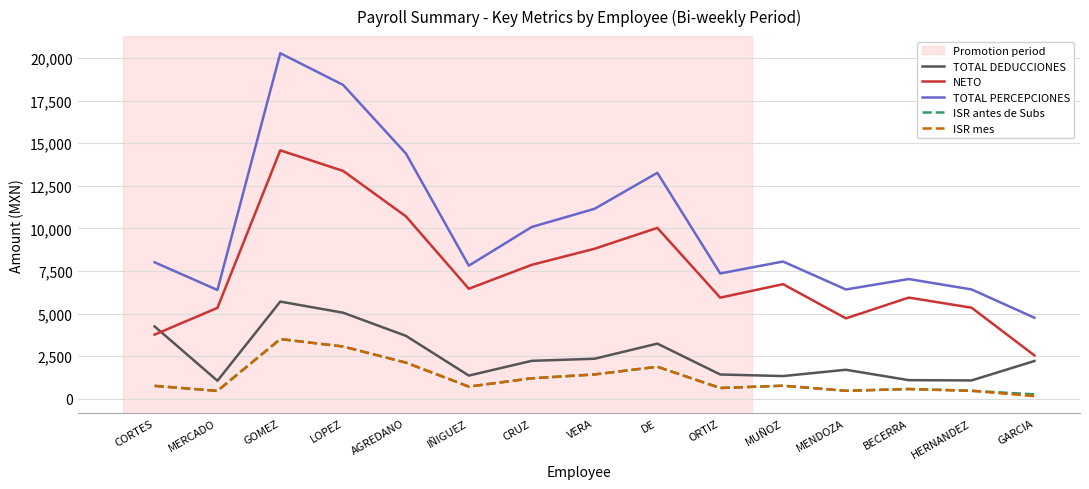

True or false: NETO has a value of 1698.1 at MUÑOZ.

False